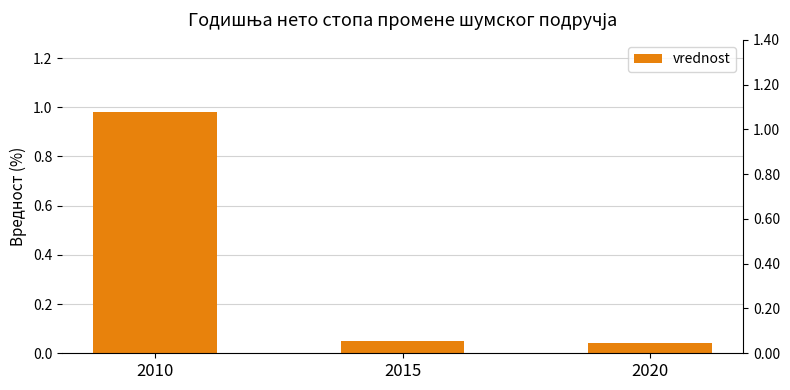

Reading right to left, what are all the values shown in this chart?

0.0	0.1	1.0